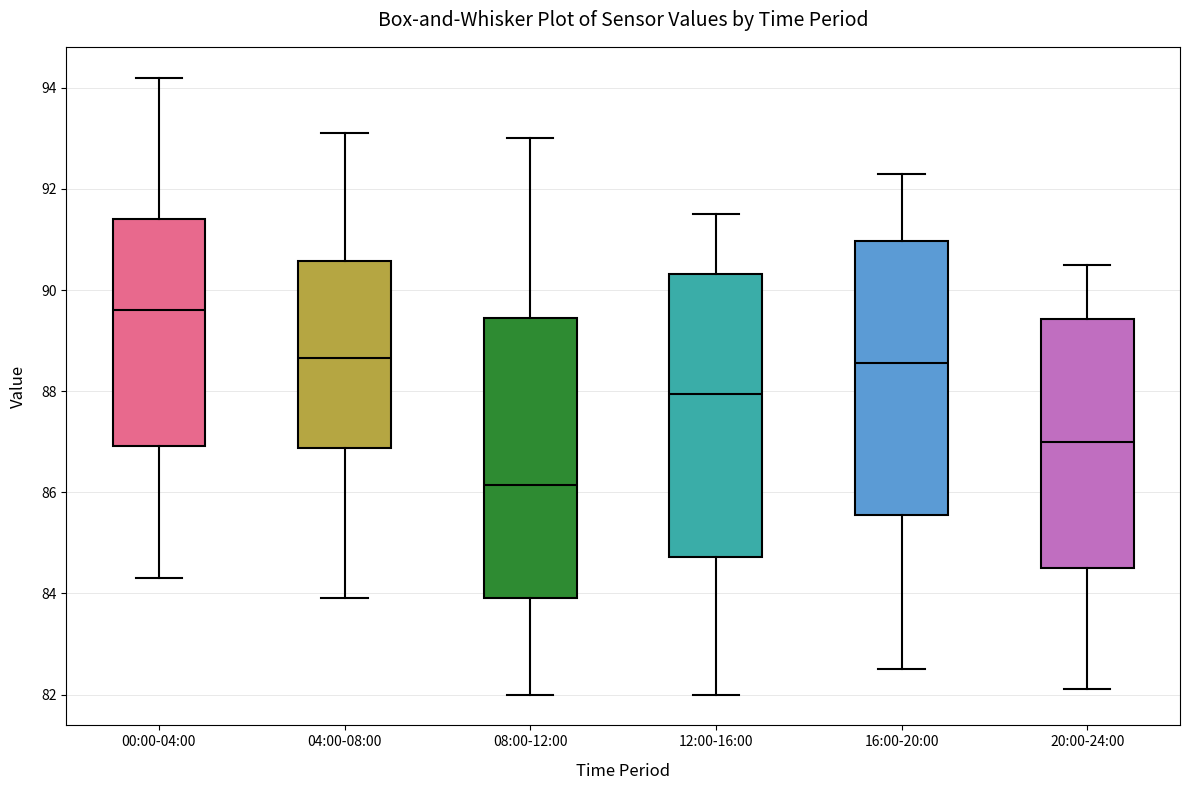

Where does the lower whisker of the box for 20:00-24:00 end on the y-axis? The values are not printed on the chart, so give them approximately, as read against the axis.

82.2